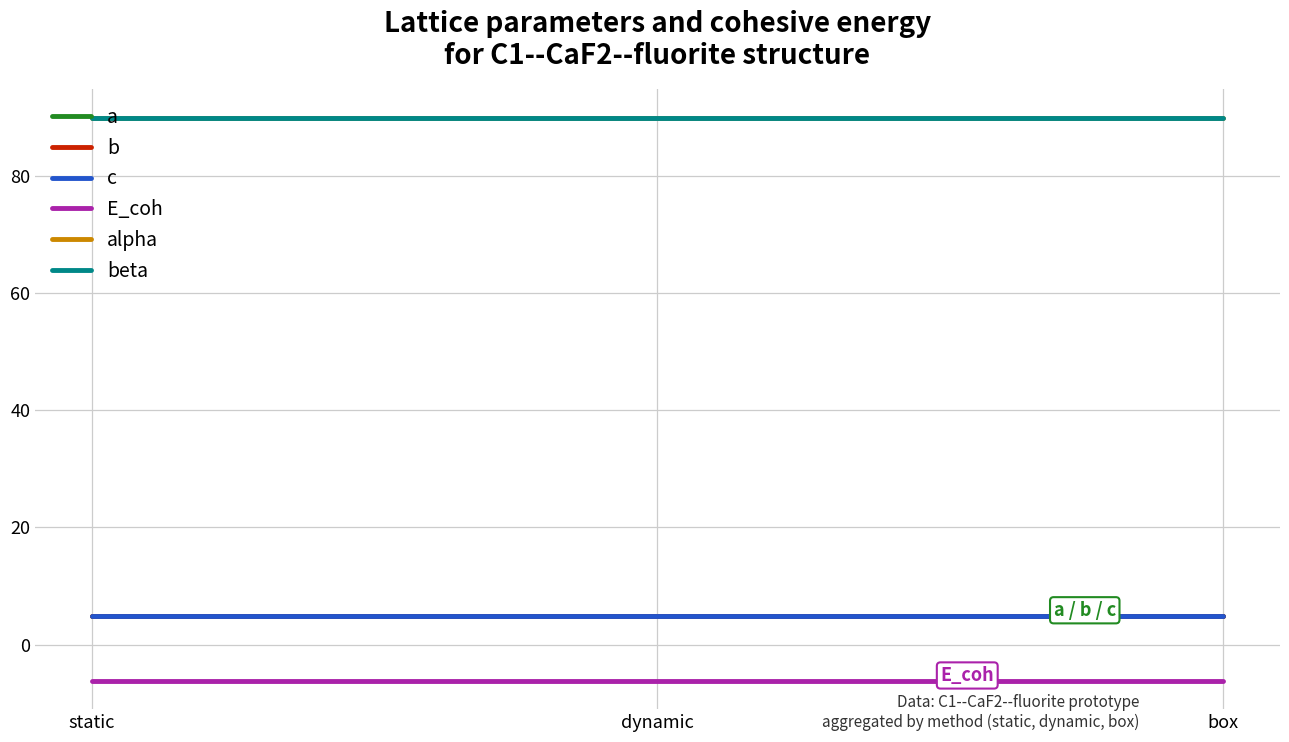

Which series has the widest spread of values?

E_coh